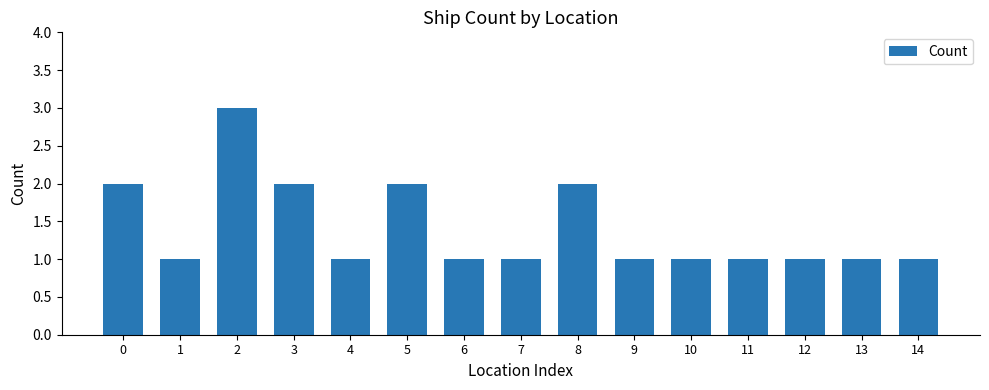

Which label corresponds to the largest value in the chart?

2